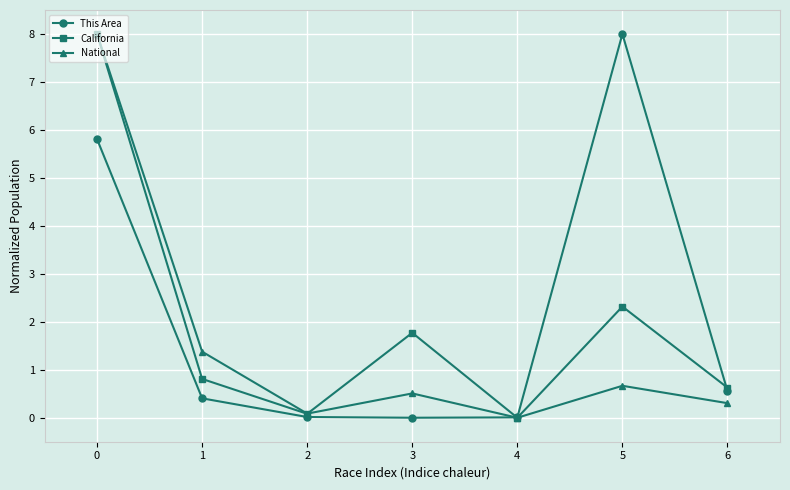

What is the value of the California point at the 7th from the left?

0.6